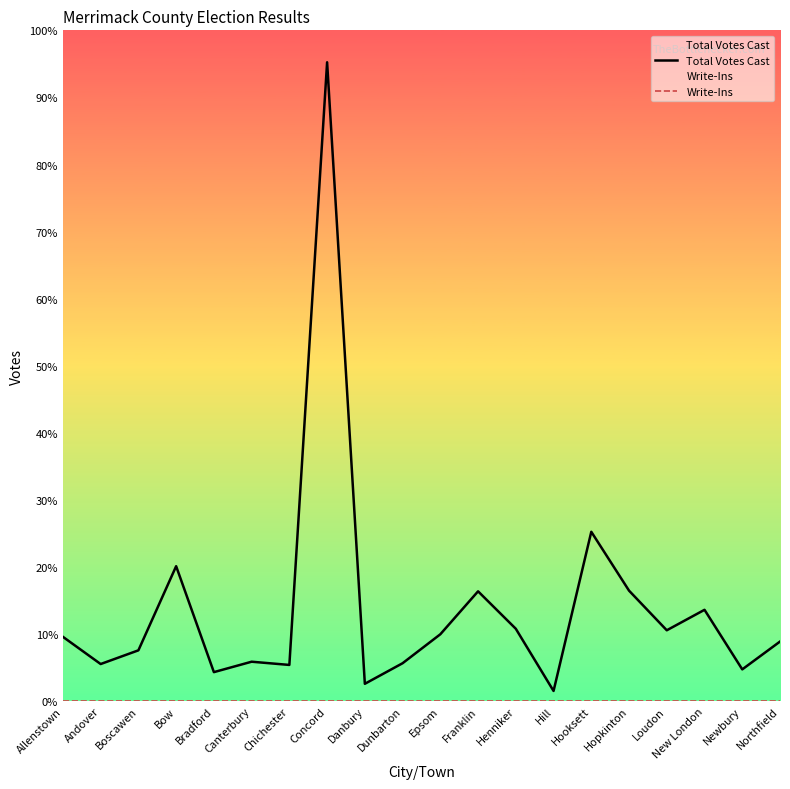

True or false: Total Votes Cast and Write-Ins cross at least once.

False